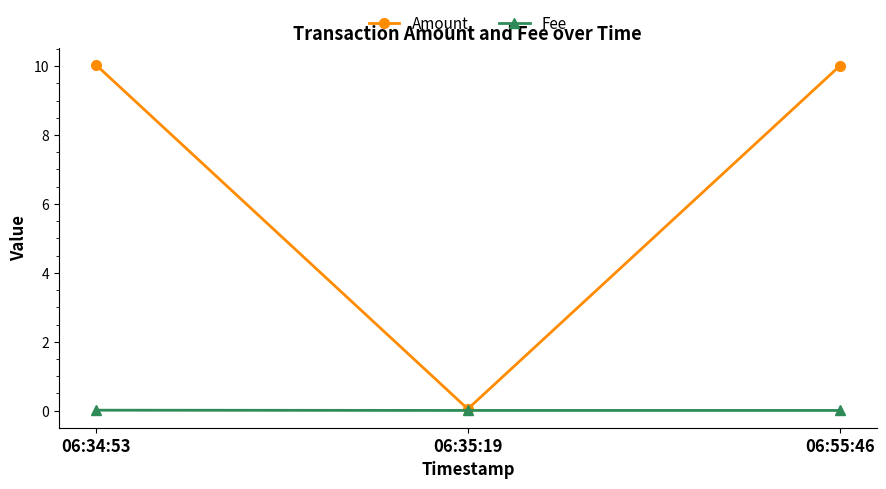

What is the maximum value for Amount?

10.0